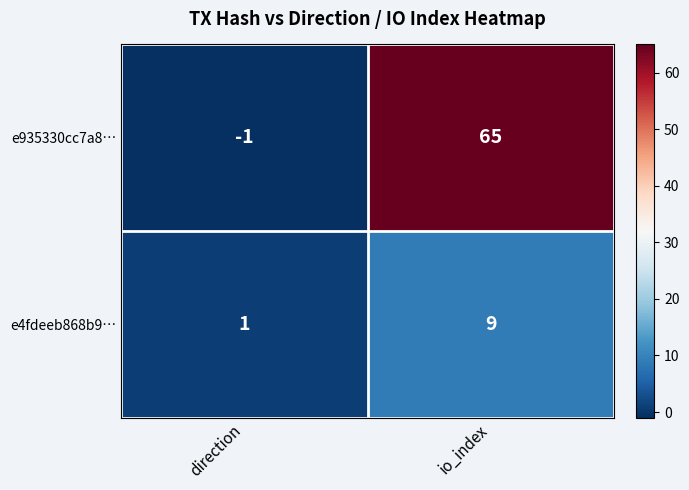

What is the approximate value of e4fdeeb868b9… at io_index?

9